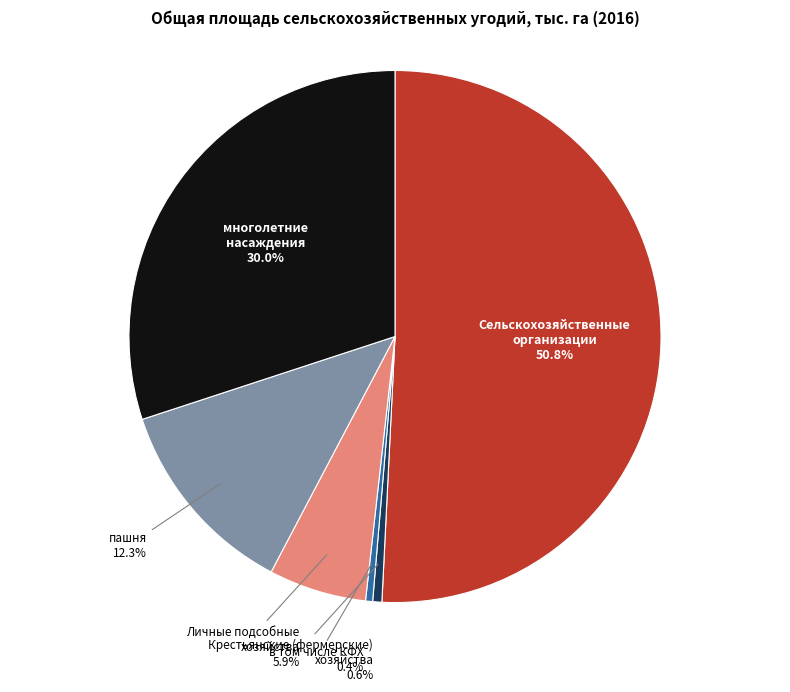

Is there any slice that represents more than half of the pie?

Yes